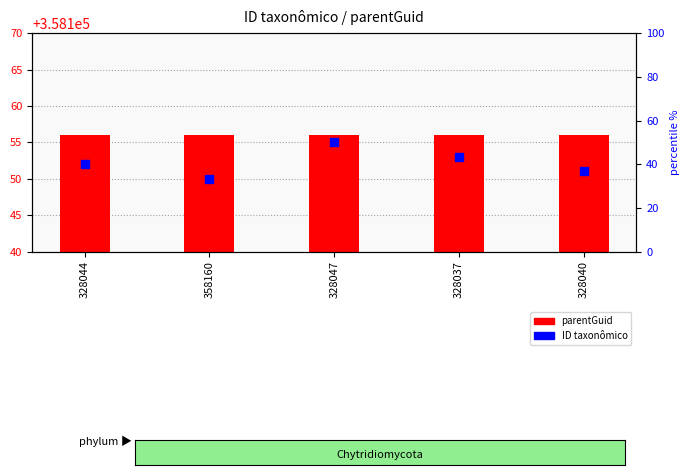

What are all the series names shown in the legend?

parentGuid, ID taxonômico